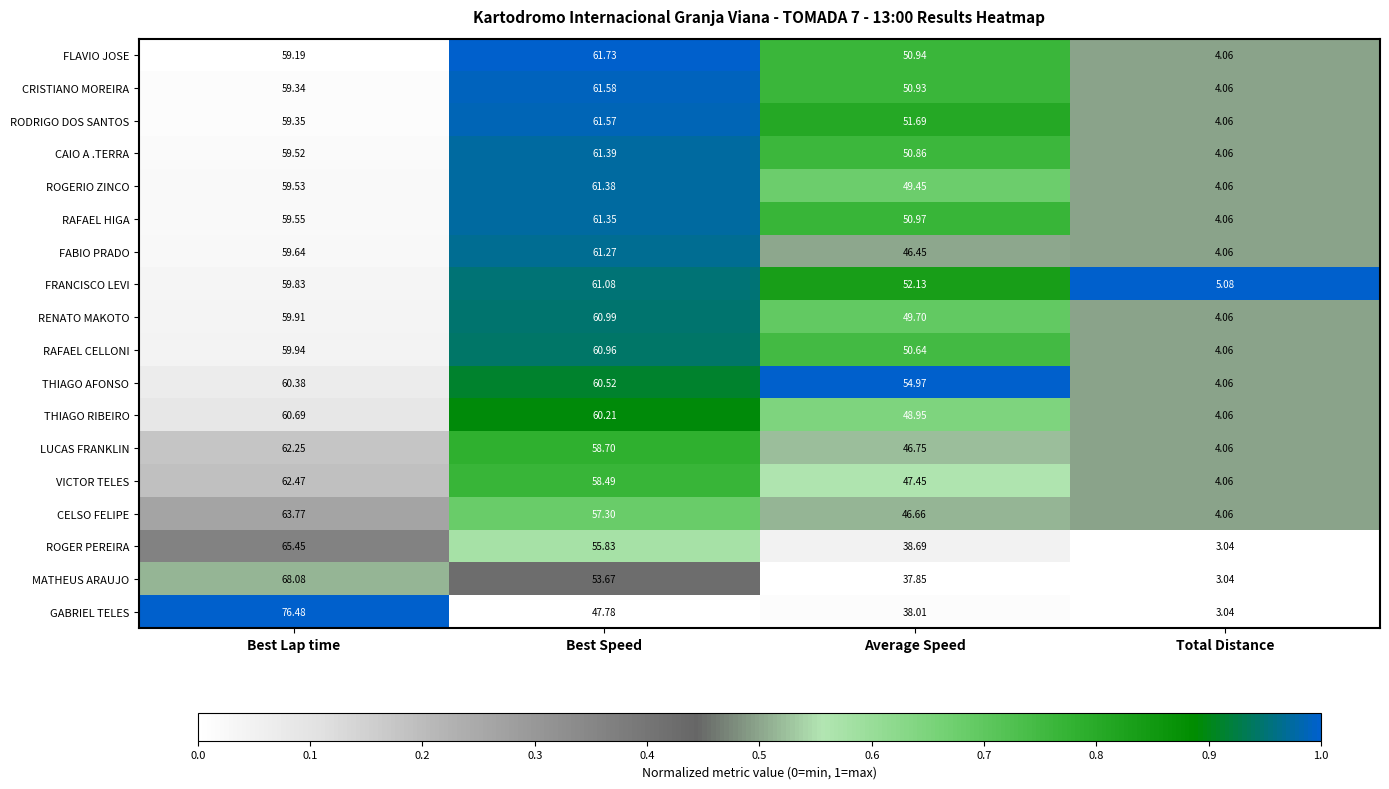

Which label corresponds to the largest value in the chart?

Best Lap time